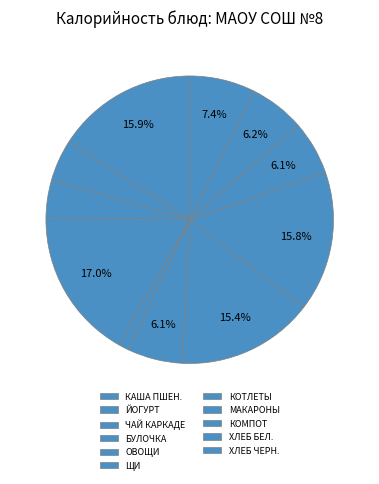

Is there a majority slice in this chart?

No